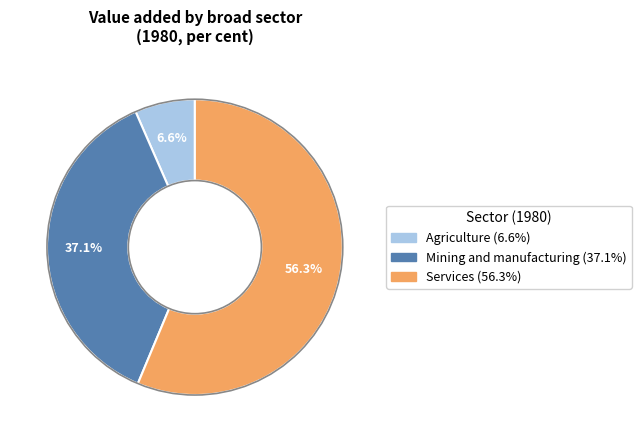

Does Mining and manufacturing account for over 50% of the chart?

No